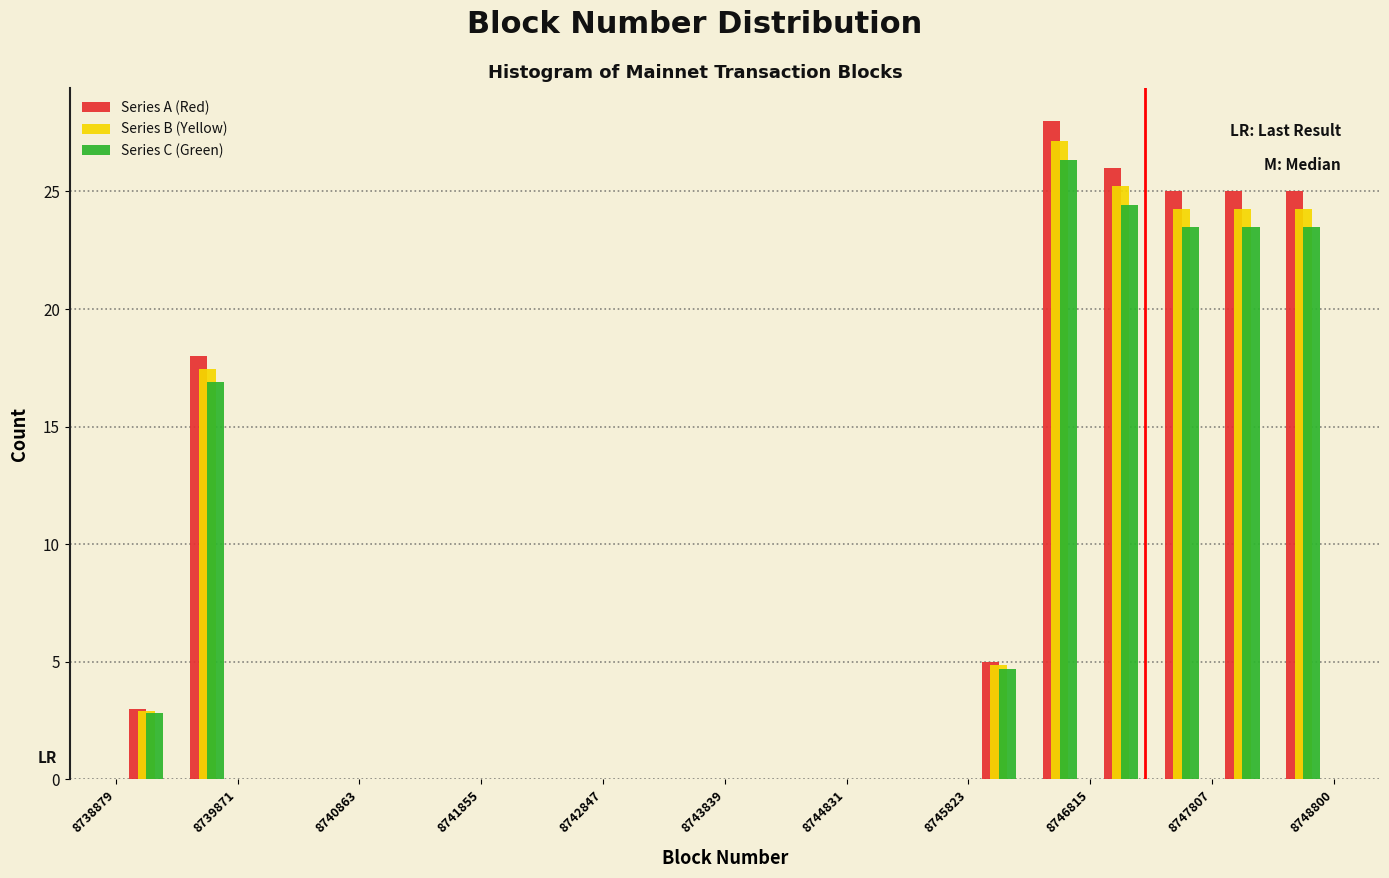

In the Series C (Green) series, which range on the x-axis has the tallest bar?

8746300 to 8746800